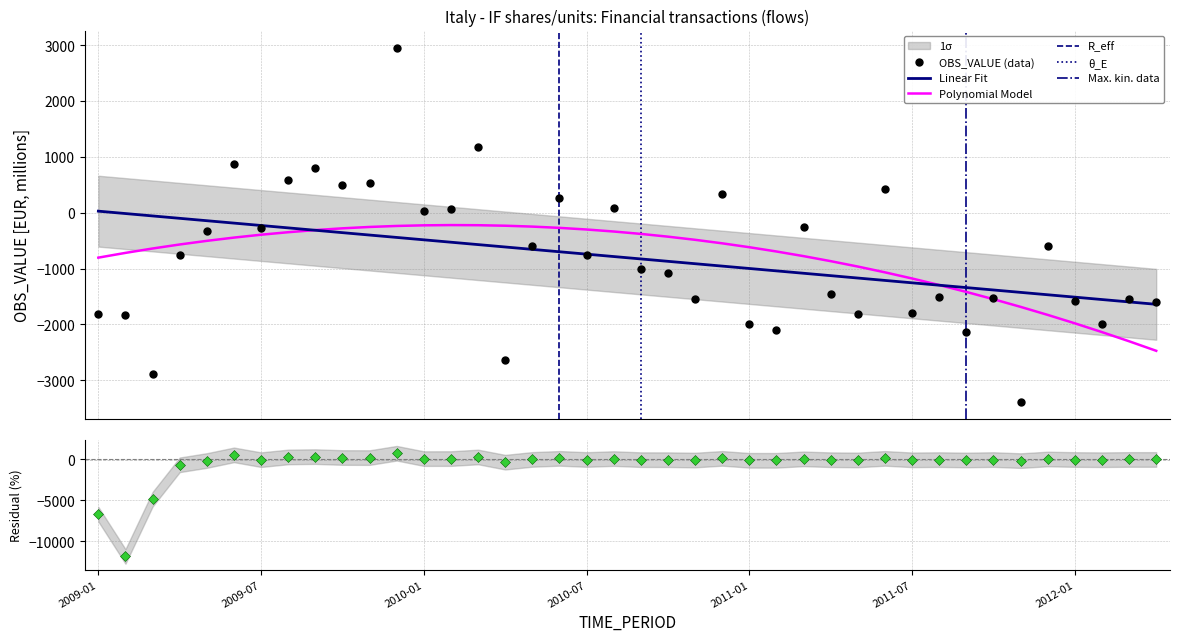

What is the label of the 28th point from the right?

2010-01